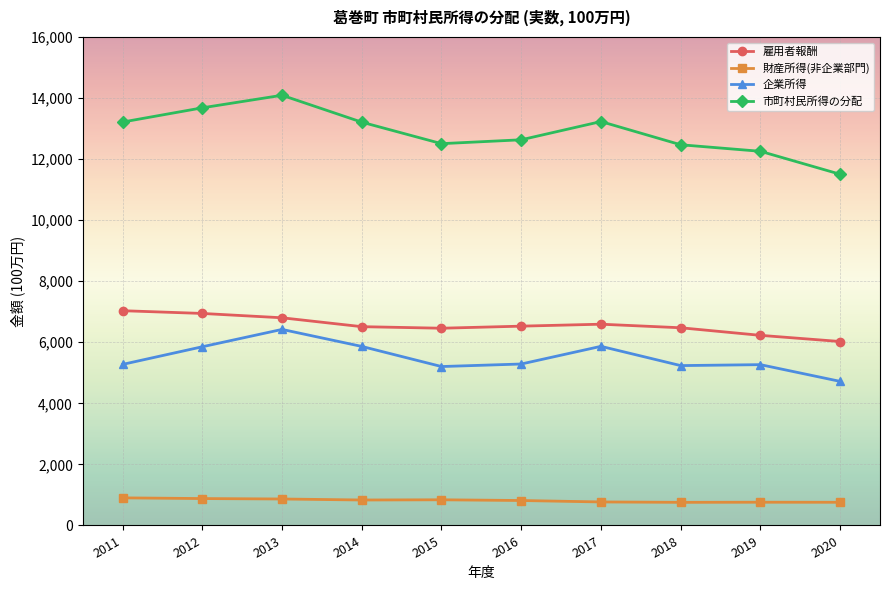

True or false: 市町村民所得の分配 has more than 1 interior local peaks.

True